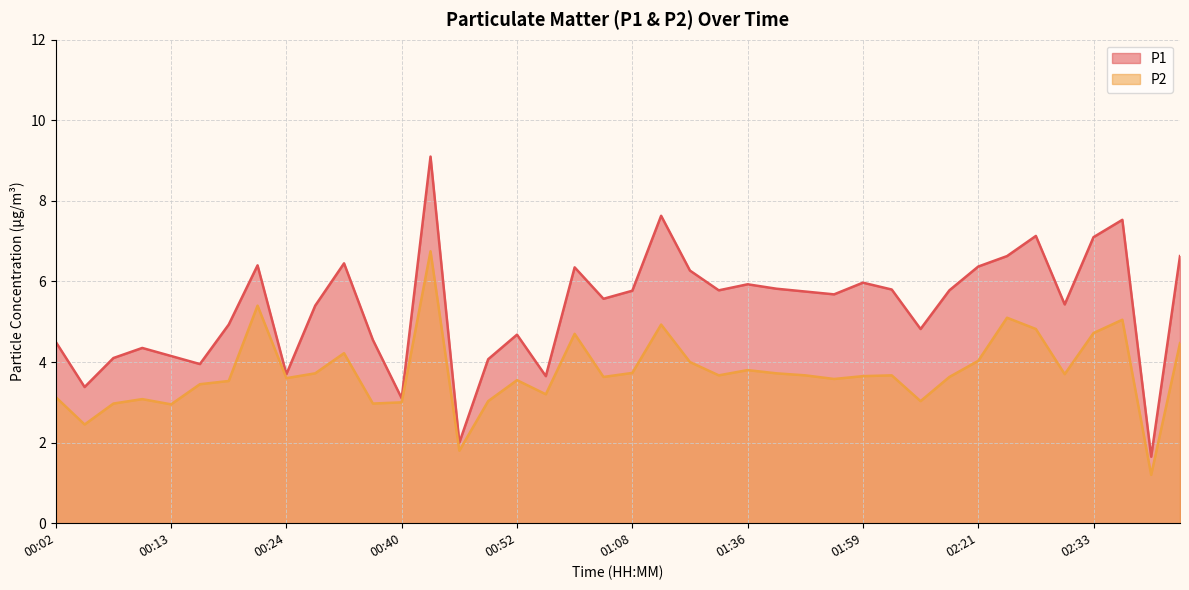

At which category does P2 reach its first local peak?

00:10